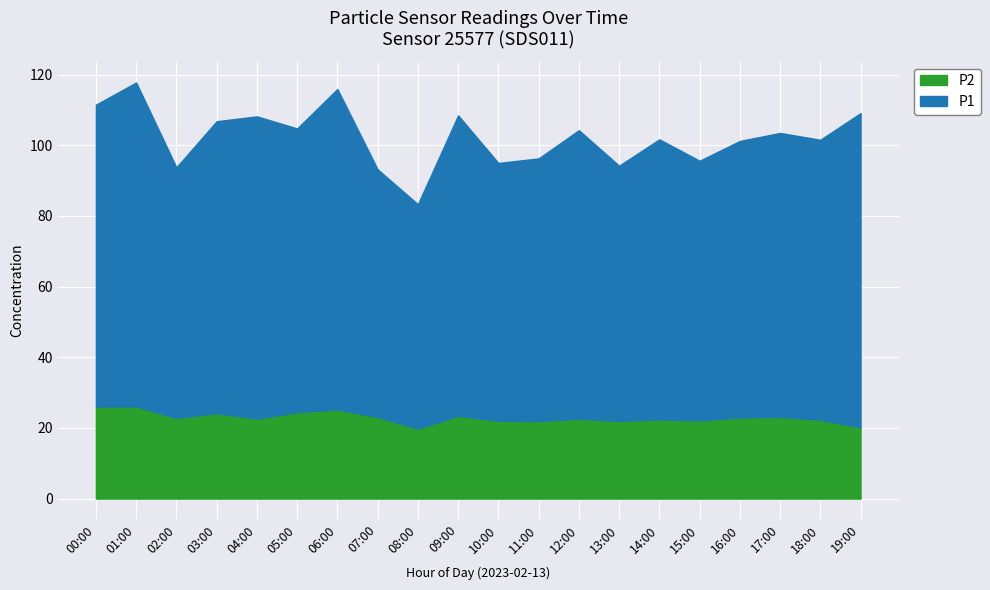

What is the lowest value of the P2 series?

19.8